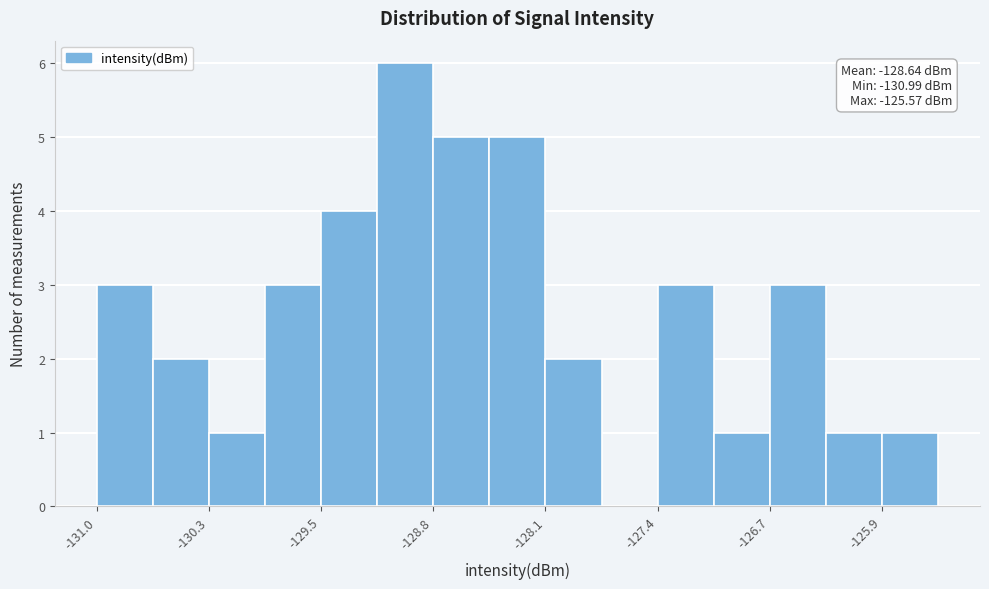

Around what value on the x-axis is the tallest bar? Give the approximate position of its centre, as read against the axis.

-129.0